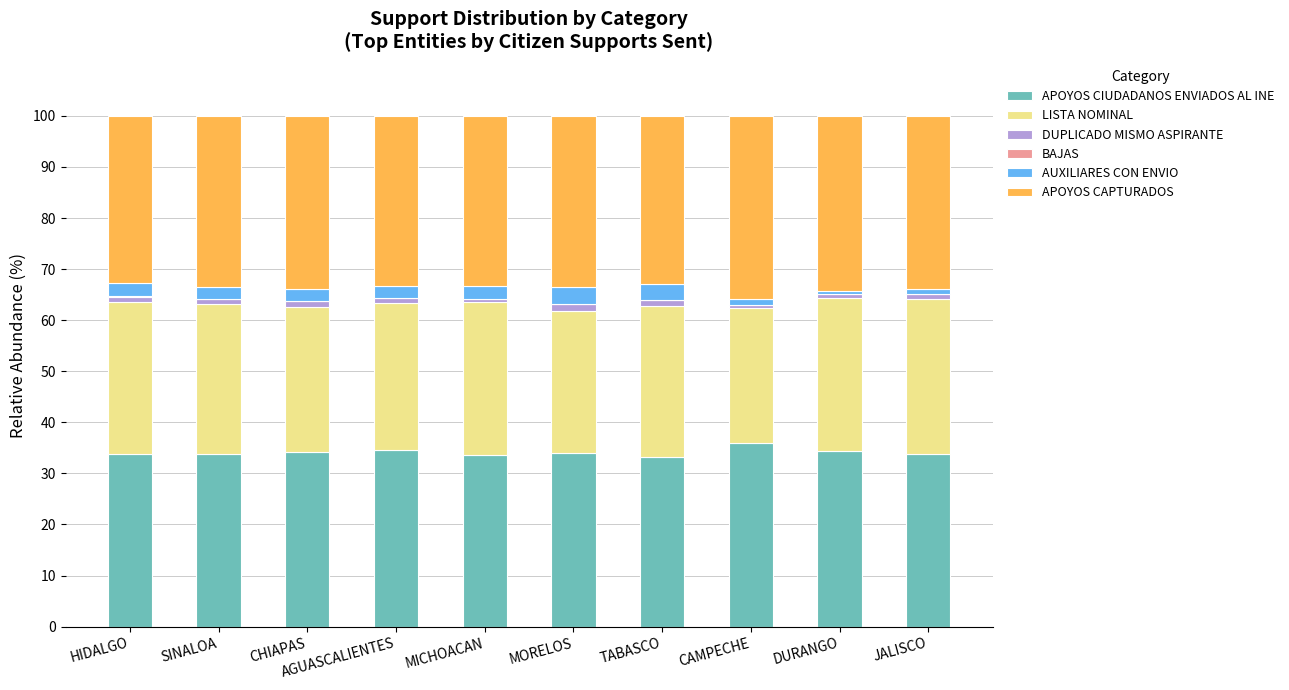

True or false: APOYOS CIUDADANOS ENVIADOS AL INE has a value of 20.8 at TABASCO.

False